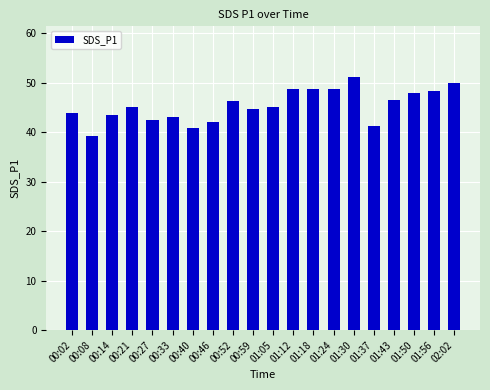

Are the bars grouped side by side (vs. stacked)?

No